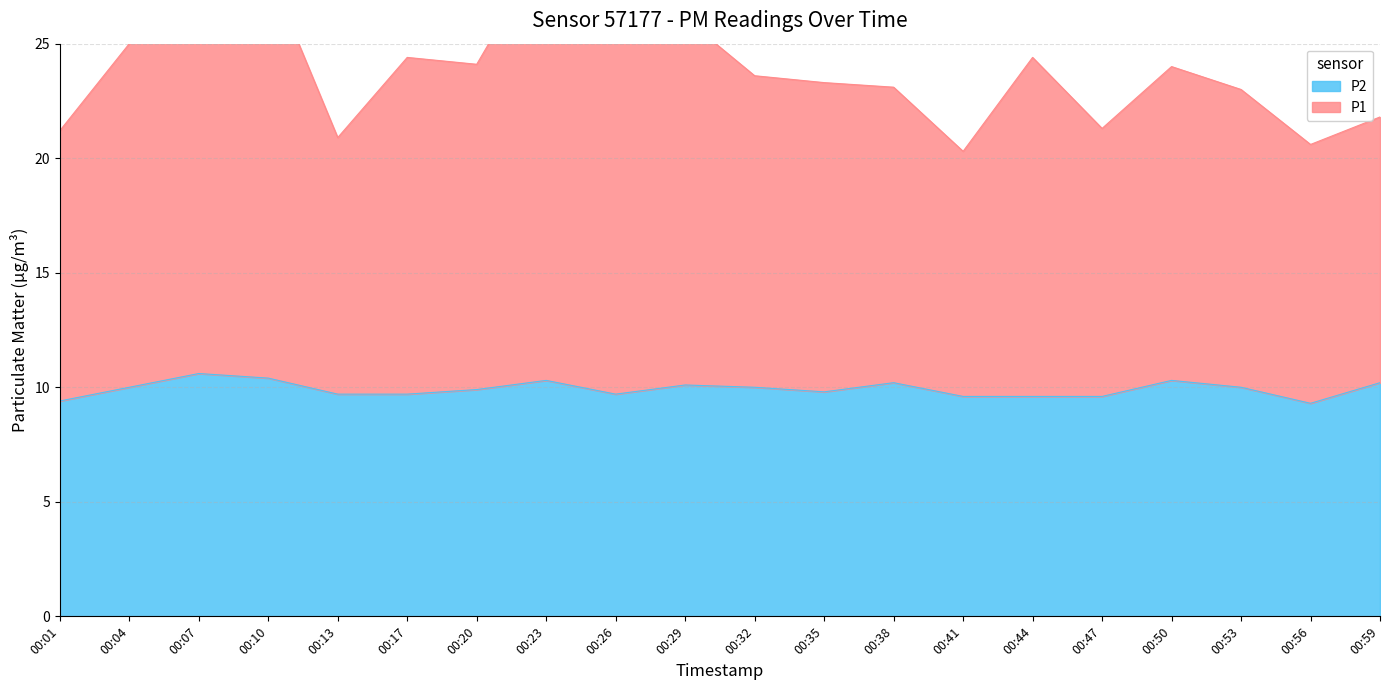

Reading left to right, transcribe all the data shown in this chart.

P1: 21.2	25.0	27.9	28.2	20.9	24.4	24.1	29.3	25.9	26.1	23.6	23.3	23.1	20.3	24.4	21.3	24.0	23.0	20.6	21.8
P2: 9.4	10.0	10.6	10.4	9.7	9.7	9.9	10.3	9.7	10.1	10.0	9.8	10.2	9.6	9.6	9.6	10.3	10.0	9.3	10.2